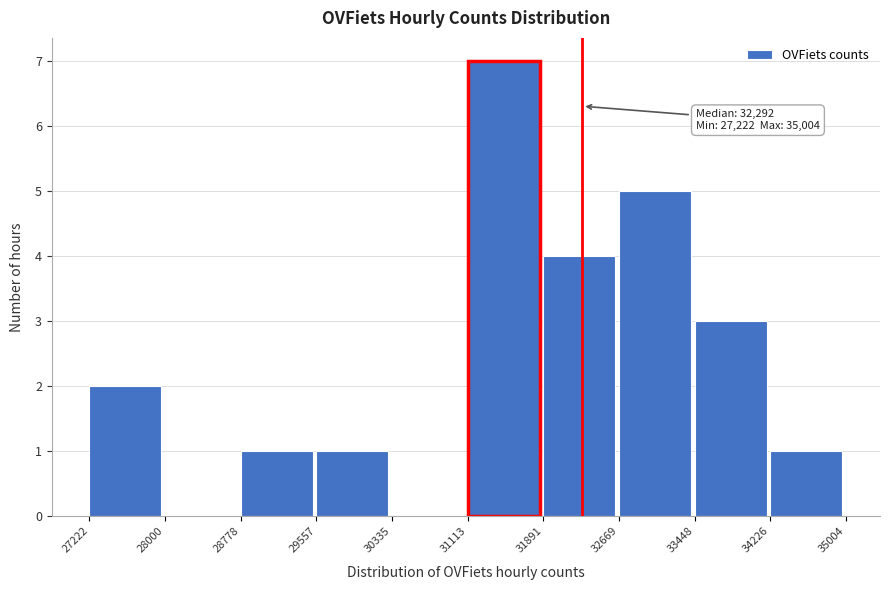

Which range on the x-axis has the tallest bar?

31113 to 31891